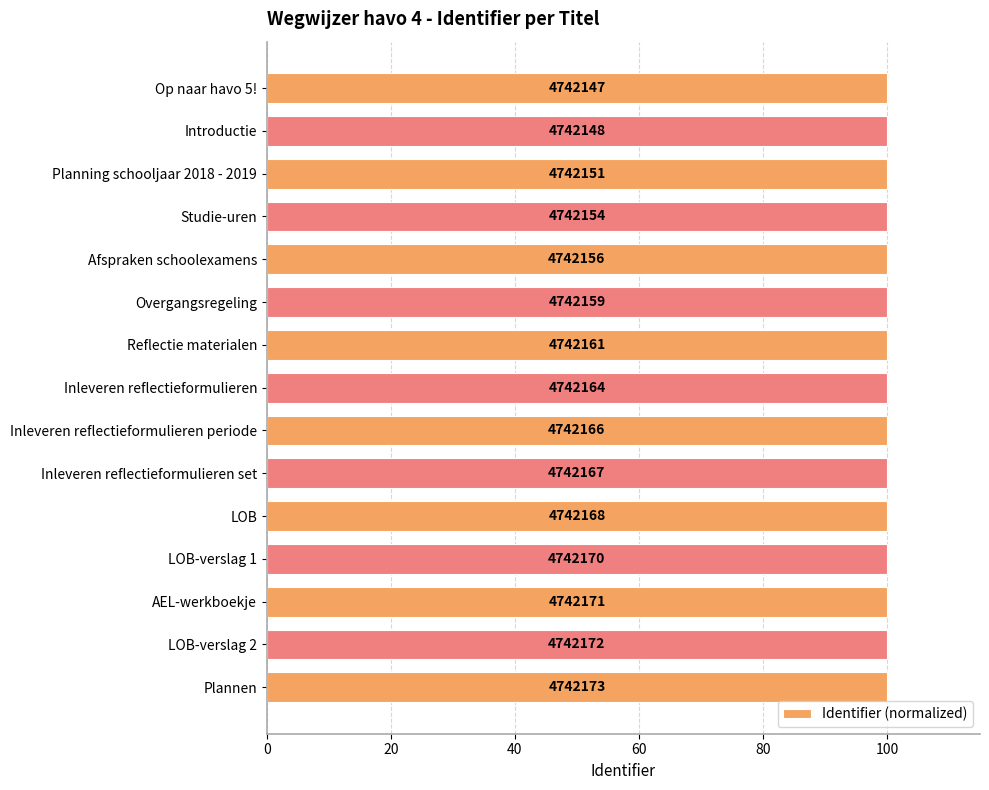

How many bars are there in total?

15